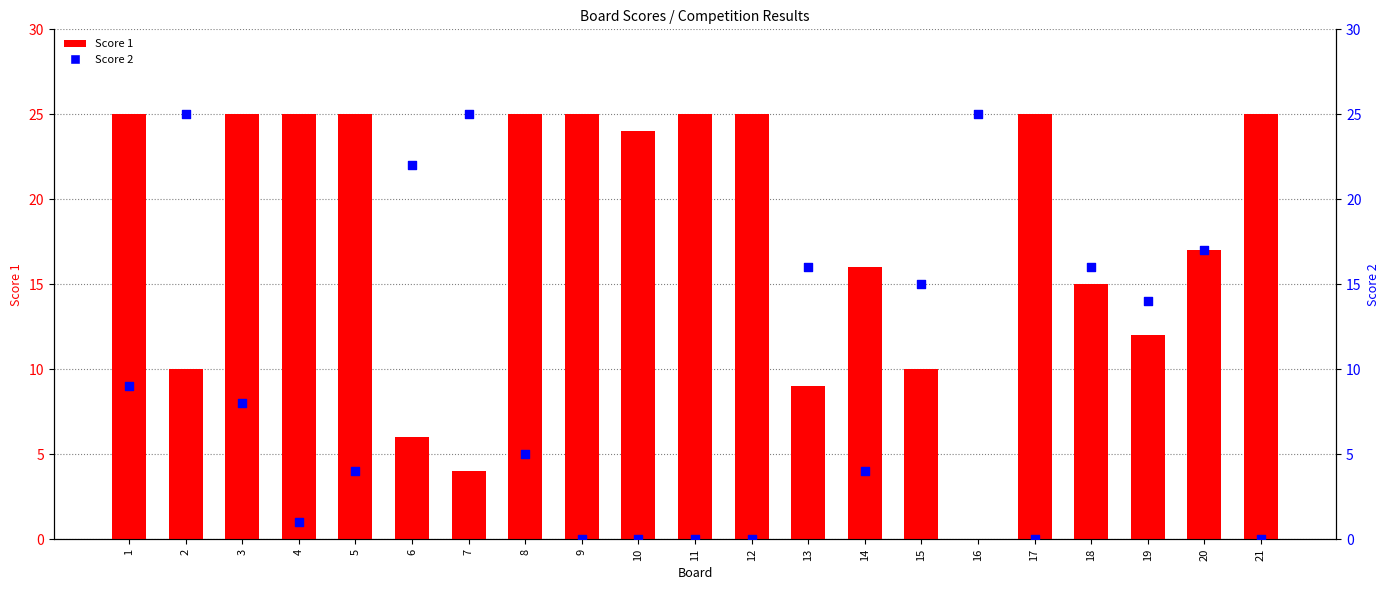

Which series has the largest total across all categories?

Score 1